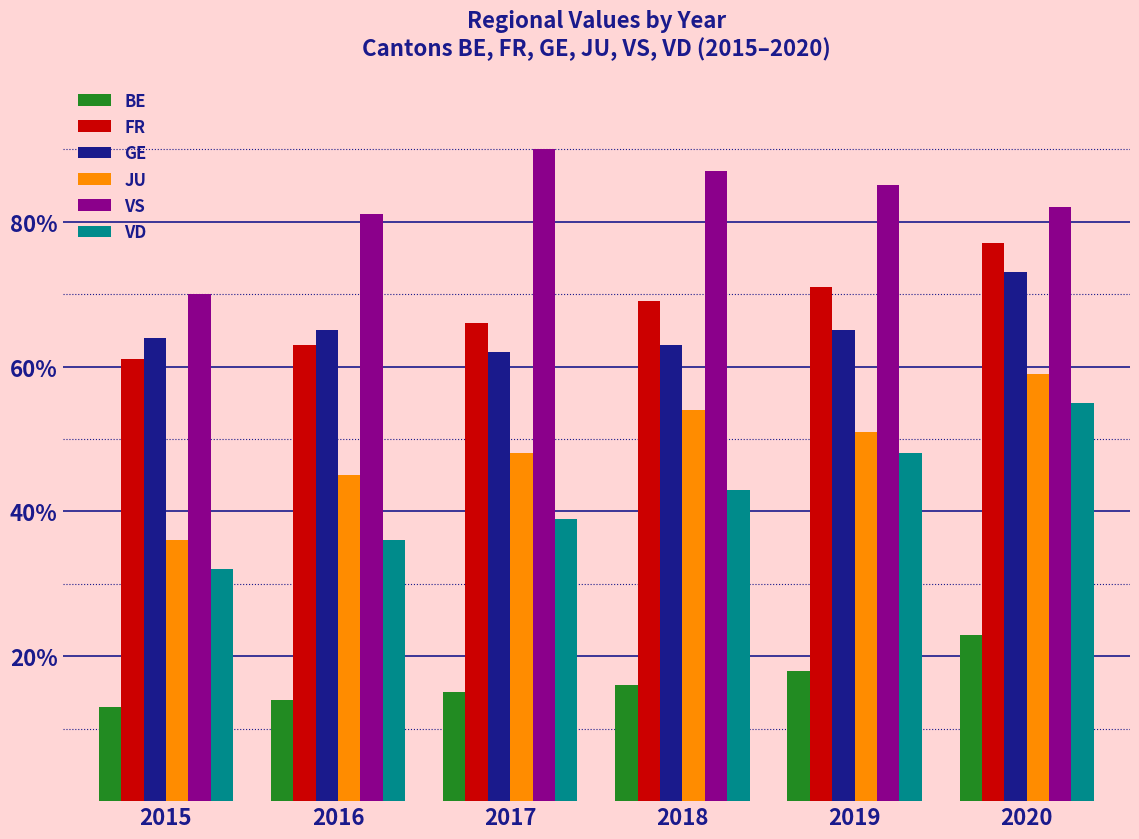

Does the chart contain stacked bars?

No